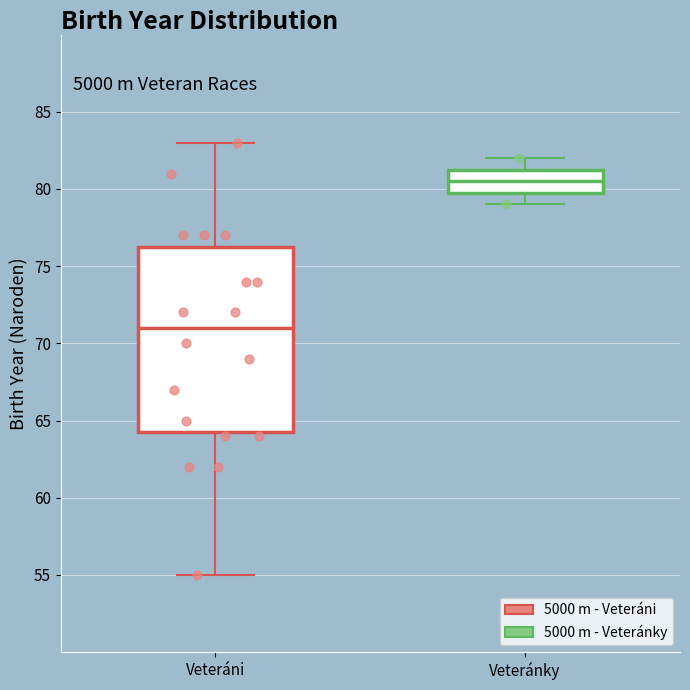

Reading left to right, transcribe this box plot: for each box, give where its median line is, the range the box spans, and where its two whiskers end, as read against the y-axis. The values are not printed on the chart, so give them approximately, as read against the axis.

Veteráni: median 71.0, box 64.5 to 76.5, whiskers 55.0 to 83.0
Veteránky: median 80.5, box 80.0 to 81.5, whiskers 79.0 to 82.0